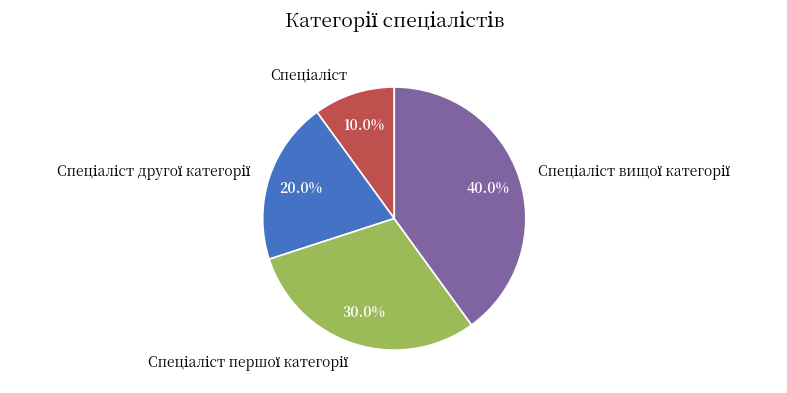

Is there any slice that represents more than half of the pie?

No